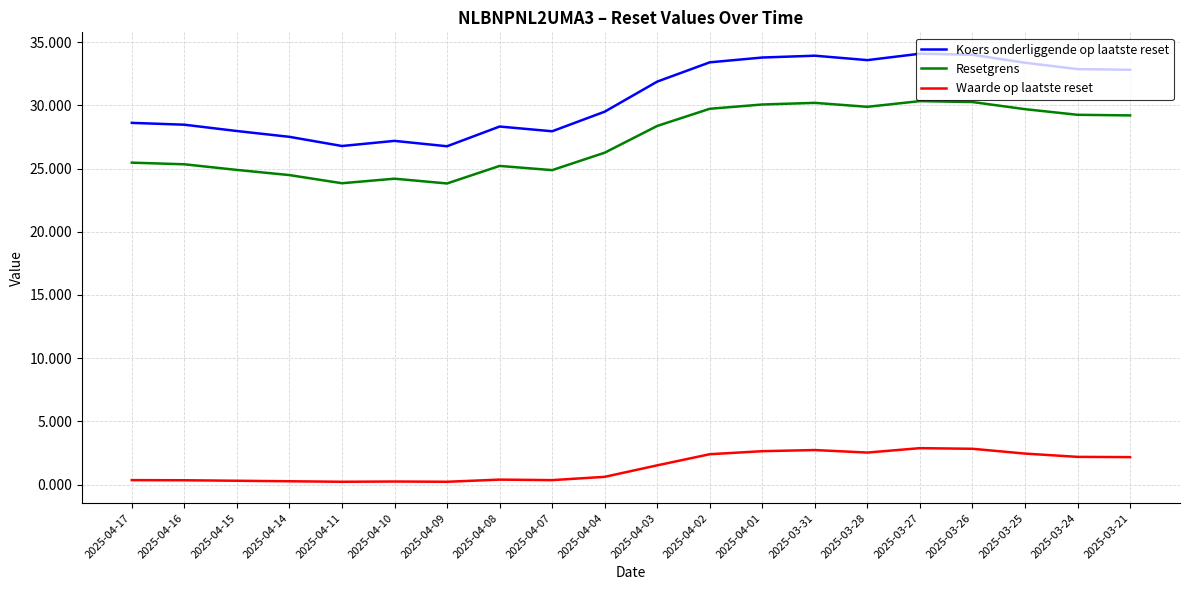

What is the total value across all series at 2025-03-31?

66.9